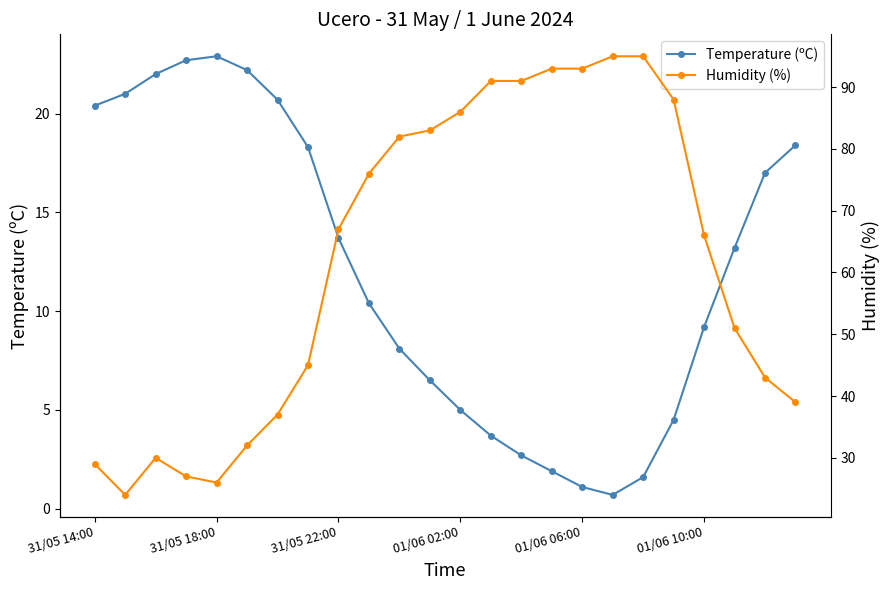

At how many categories does at least one series exceed 15?

24